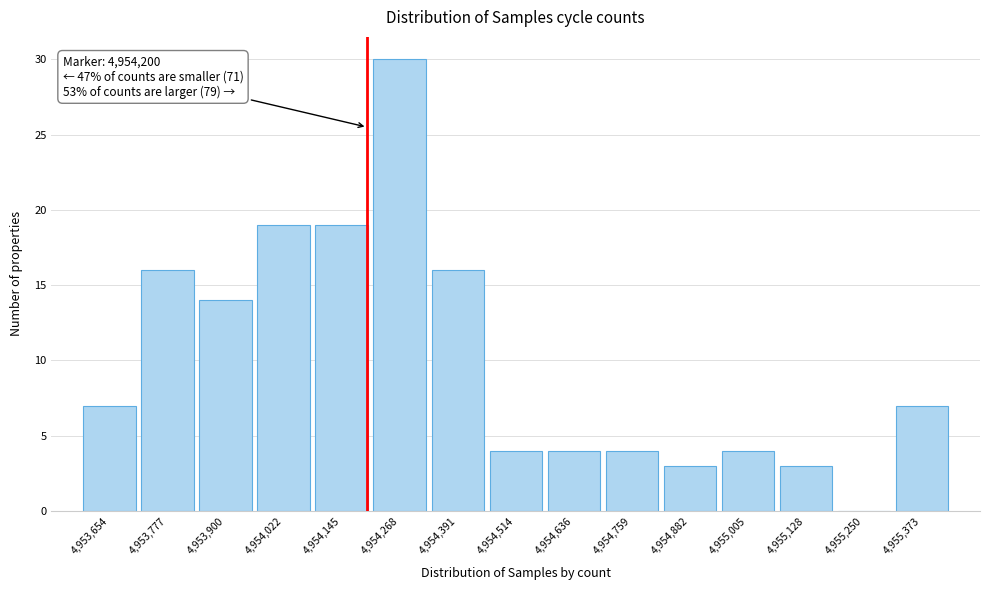

Over which range of the x-axis is the bar tallest?

4954200 to 4954320